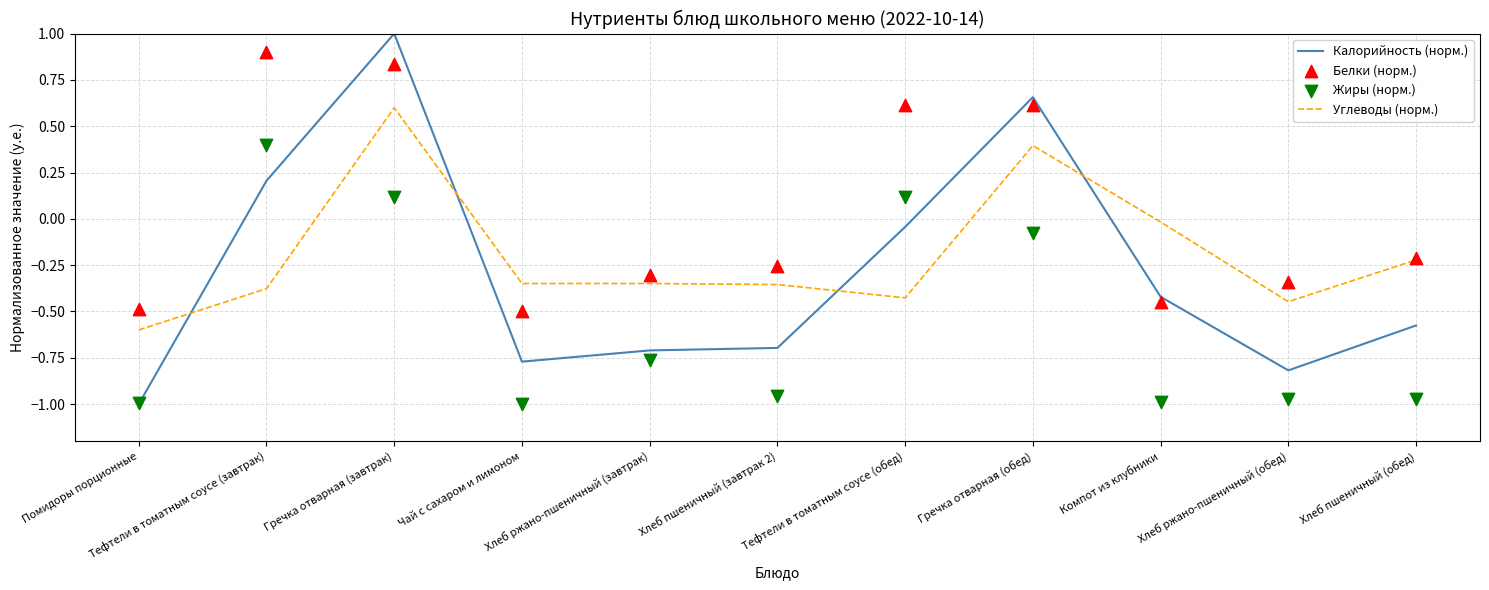

What is the total value across all series at Чай с сахаром и лимоном?

-2.6